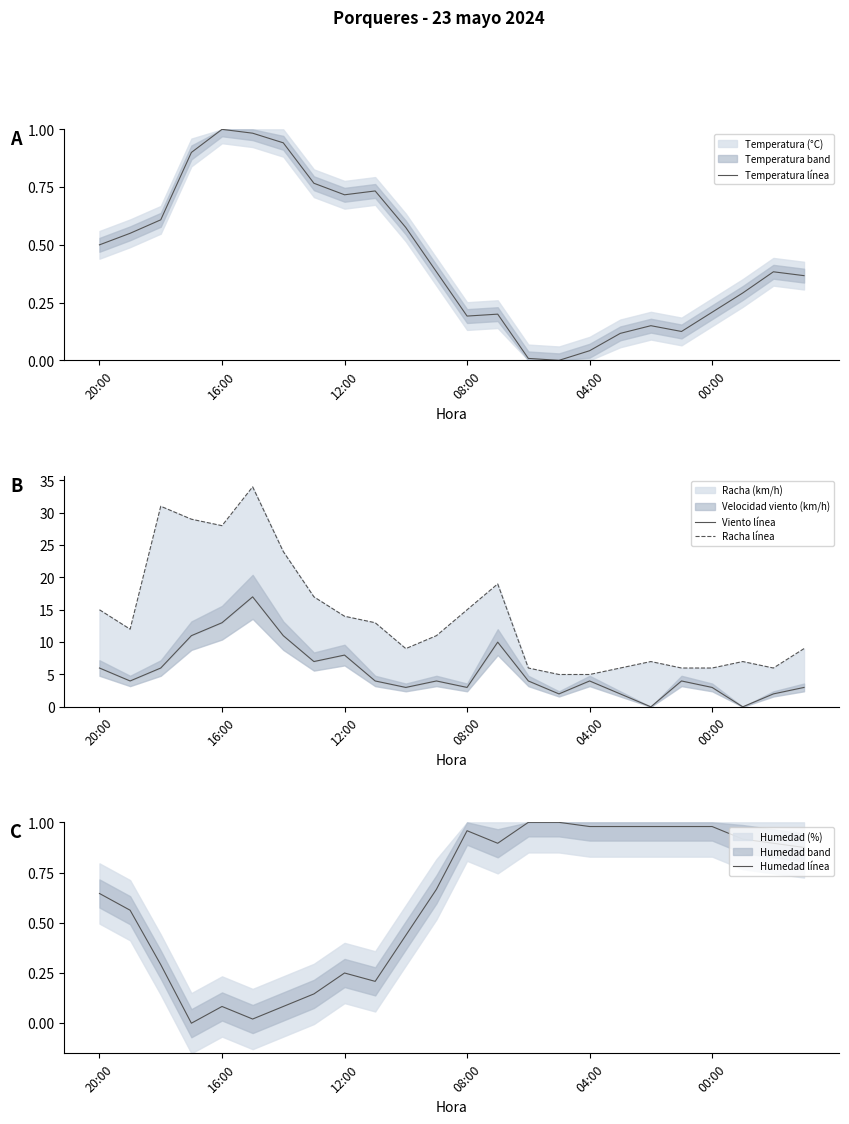

What is the average value of the Temperatura línea series?

0.4